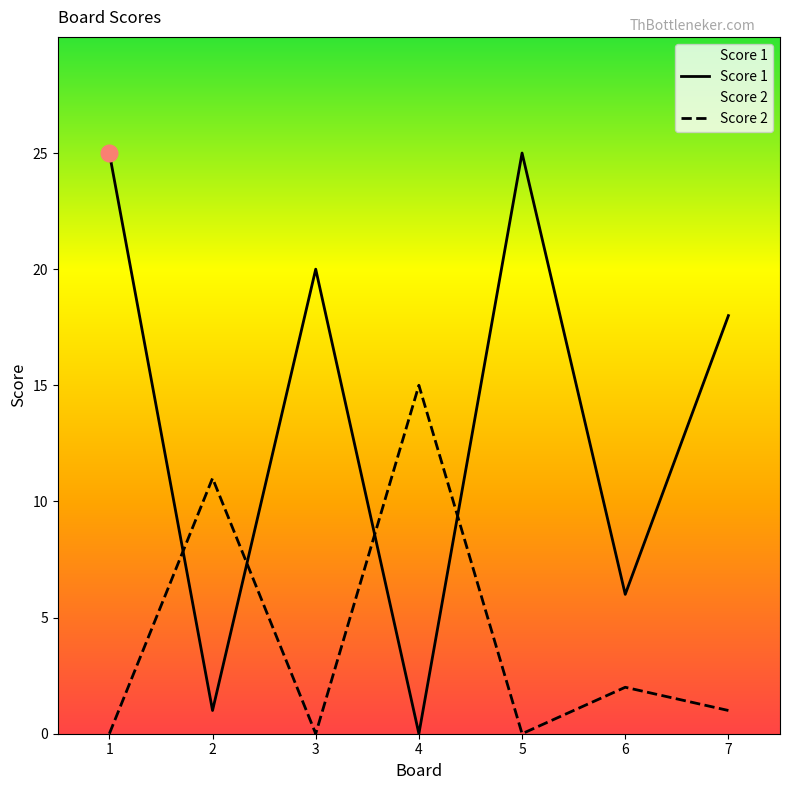

Is it true that Score 1 equals 8 at 6?

False